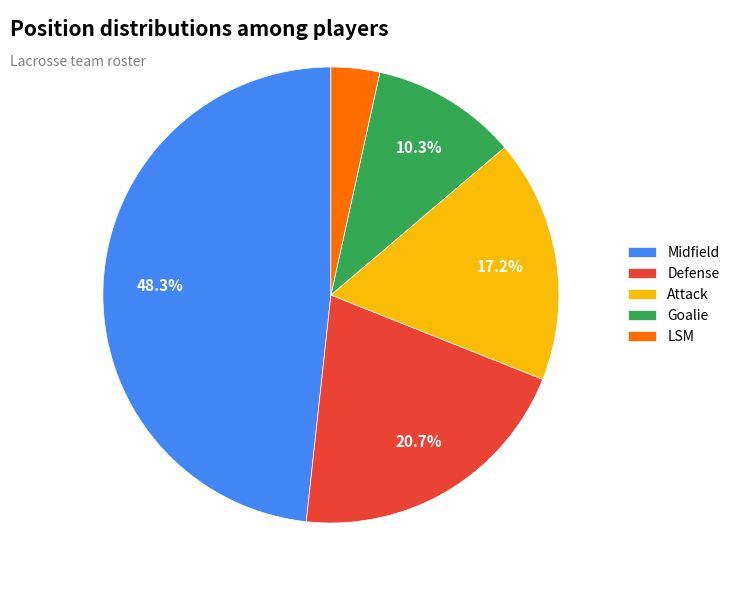

Between Attack and LSM, which is larger?

Attack